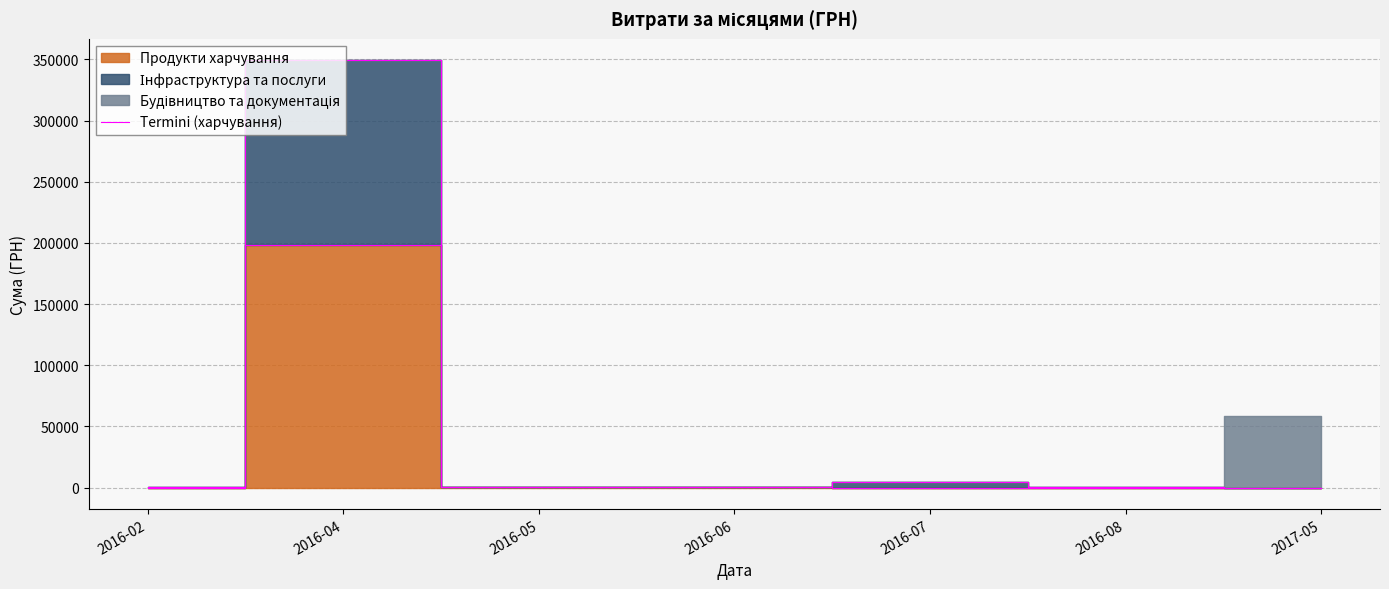

Is this an area chart (filled region under the line)?

No